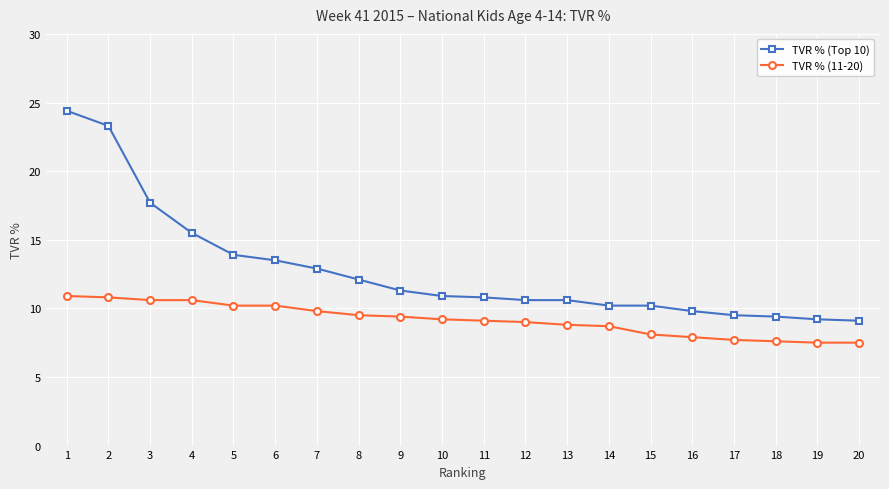

What is the smallest value displayed?

7.5